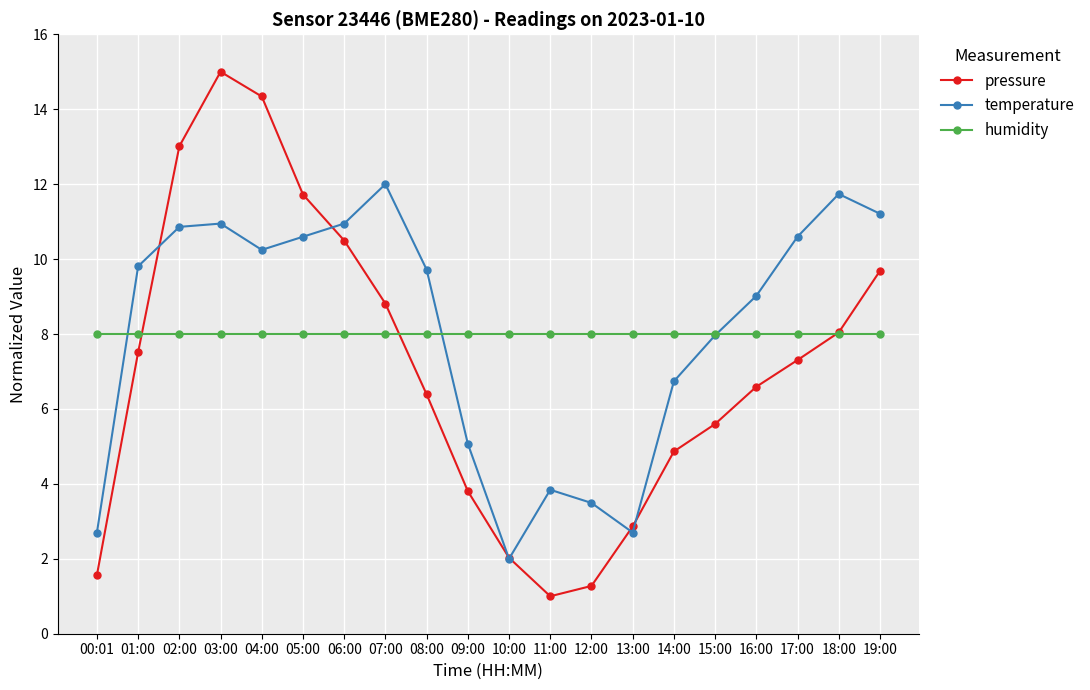

How many interior local valleys does the temperature series have?

3